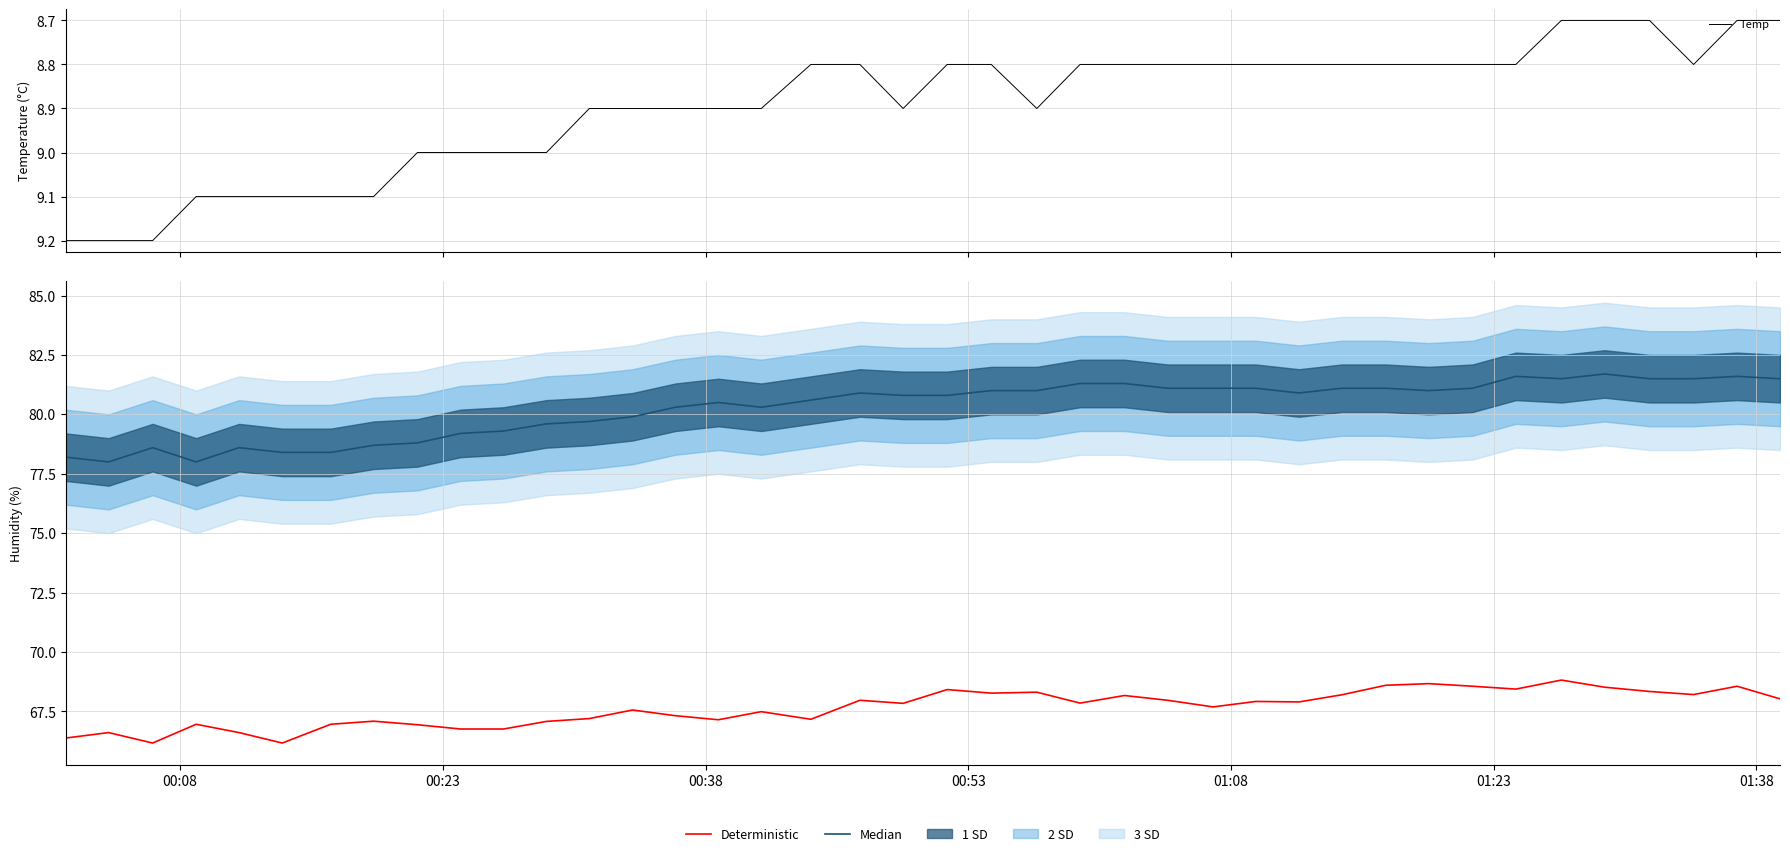

What is the maximum value for Median?

81.7